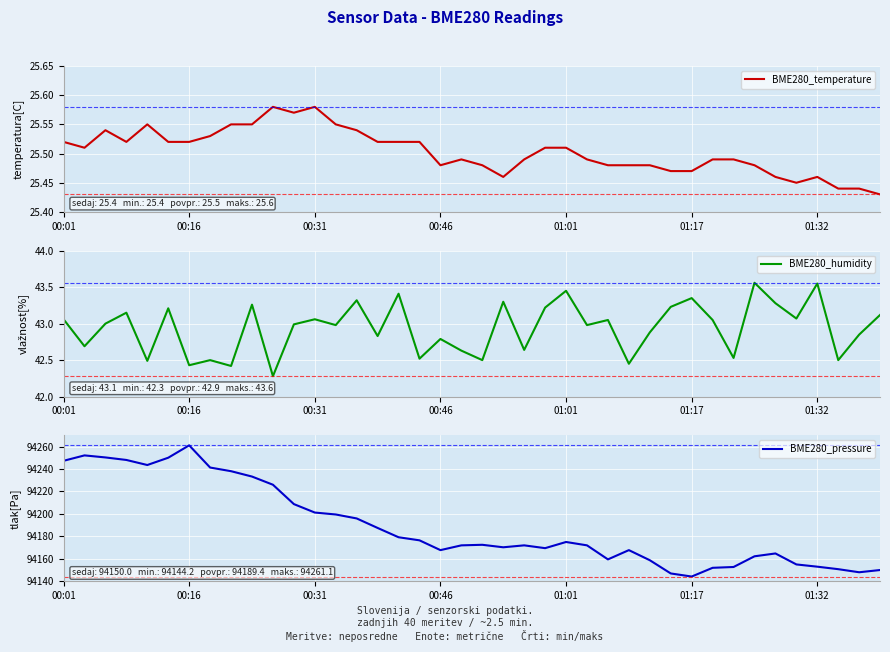

Which category has the lowest value in the BME280_temperature series?

39